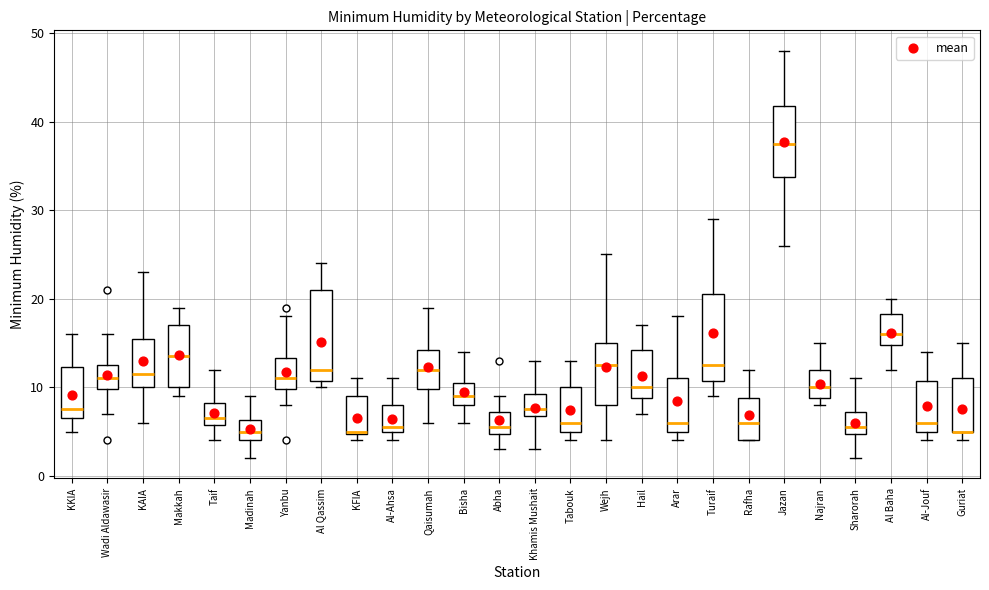

Reading left to right, transcribe this box plot: for each box, give where its median line is, the range the box spans, and where its two whiskers end, as read against the y-axis. The values are not printed on the chart, so give them approximately, as read against the axis.

KKIA: median 8, box 7 to 12, whiskers 5 to 16
Wadi Aldawasir: median 11, box 10 to 13, whiskers 7 to 16
KAIA: median 12, box 10 to 16, whiskers 6 to 23
Makkah: median 14, box 10 to 17, whiskers 9 to 19
Taif: median 7, box 6 to 8, whiskers 4 to 12
Madinah: median 5, box 4 to 6, whiskers 2 to 9
Yanbu: median 11, box 10 to 13, whiskers 8 to 18
Al Qassim: median 12, box 11 to 21, whiskers 10 to 24
KFIA: median 5, box 5 to 9, whiskers 4 to 11
Al-Ahsa: median 6, box 5 to 8, whiskers 4 to 11
Qaisumah: median 12, box 10 to 14, whiskers 6 to 19
Bisha: median 9, box 8 to 11, whiskers 6 to 14
Abha: median 6, box 5 to 7, whiskers 3 to 9
Khamis Mushait: median 8, box 7 to 9, whiskers 3 to 13
Tabouk: median 6, box 5 to 10, whiskers 4 to 13
Wejh: median 13, box 8 to 15, whiskers 4 to 25
Hail: median 10, box 9 to 14, whiskers 7 to 17
Arar: median 6, box 5 to 11, whiskers 4 to 18
Turaif: median 13, box 11 to 21, whiskers 9 to 29
Rafha: median 6, box 4 to 9, whiskers 4 to 12
Jazan: median 38, box 34 to 42, whiskers 26 to 48
Najran: median 10, box 9 to 12, whiskers 8 to 15
Sharorah: median 6, box 5 to 7, whiskers 2 to 11
Al Baha: median 16, box 15 to 18, whiskers 12 to 20
Al-Jouf: median 6, box 5 to 11, whiskers 4 to 14
Guriat: median 5 (drawn on the box's lower edge), box 5 to 11, whiskers 4 to 15